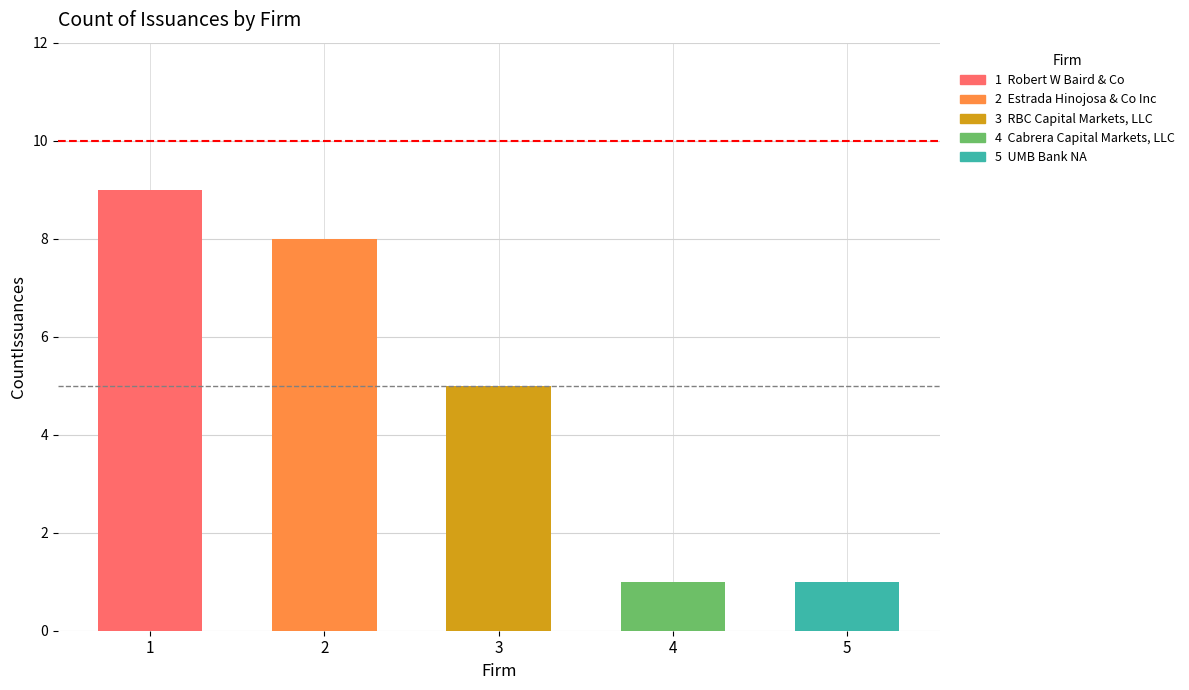

Where does the data first go above 5?

Robert W Baird & Co